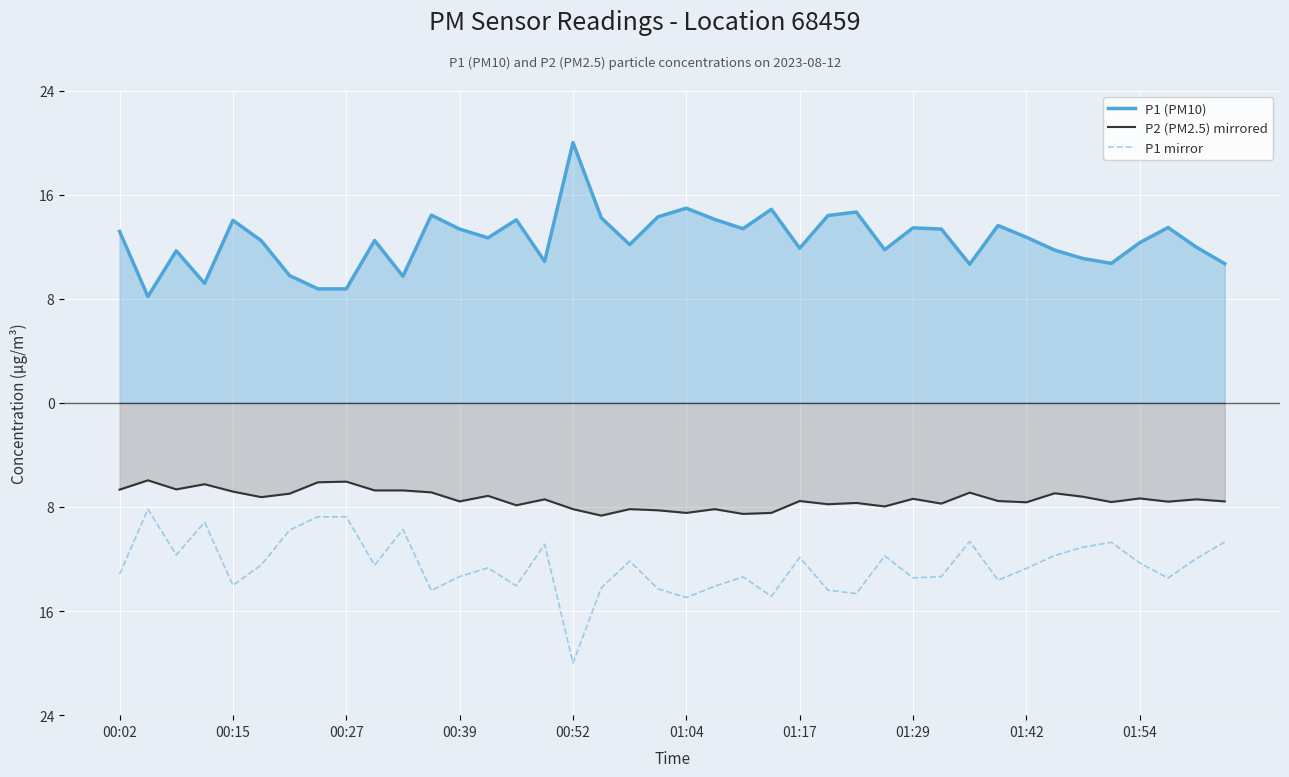

Between 01:04 and 01:17, which series saw the biggest shift?

P1 (PM10)